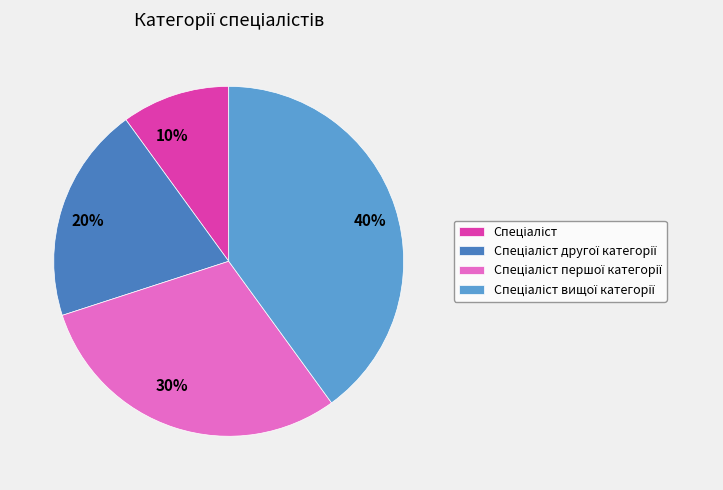

Does any single category account for the majority?

No